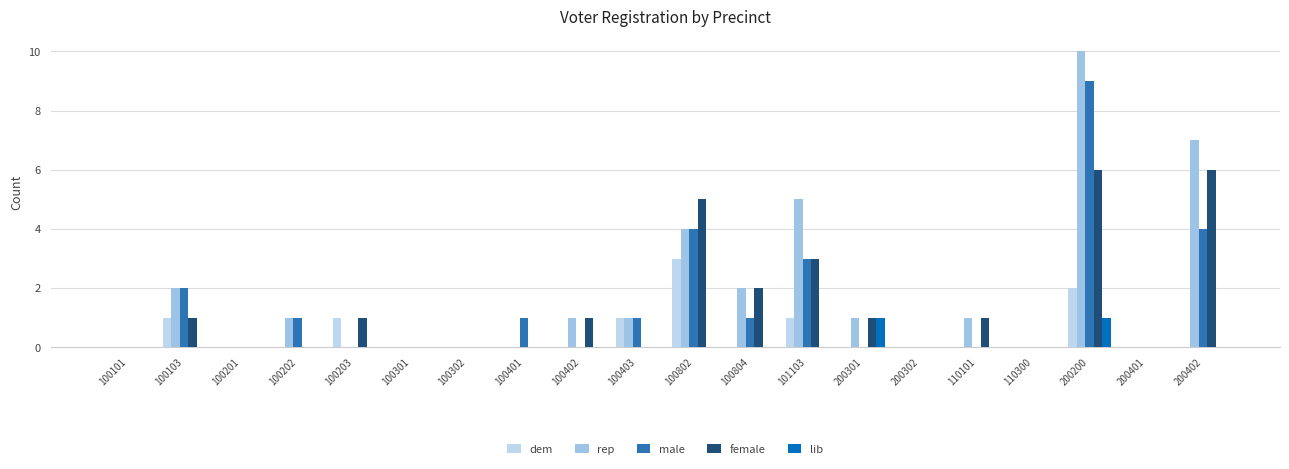

What is the difference between the second highest and minimum values in the male series?

4